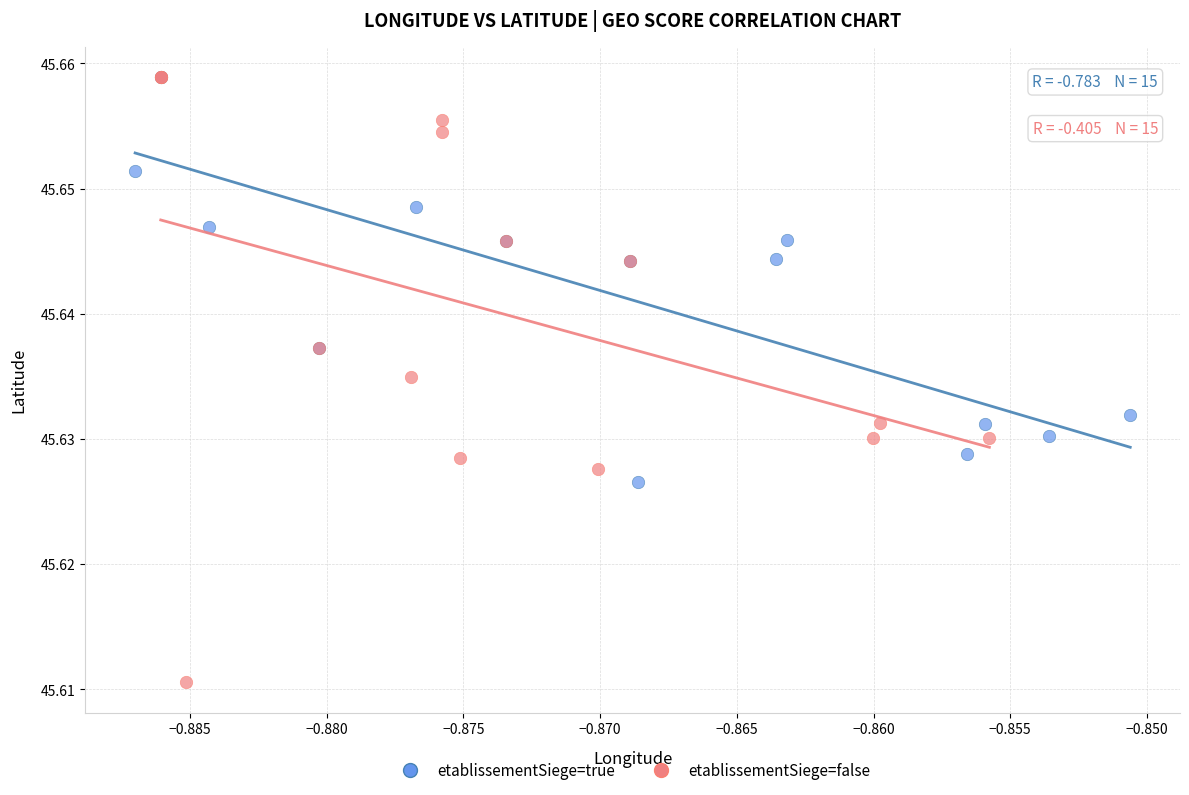

Which series reaches the minimum Y coordinate?

etablissementSiege=false